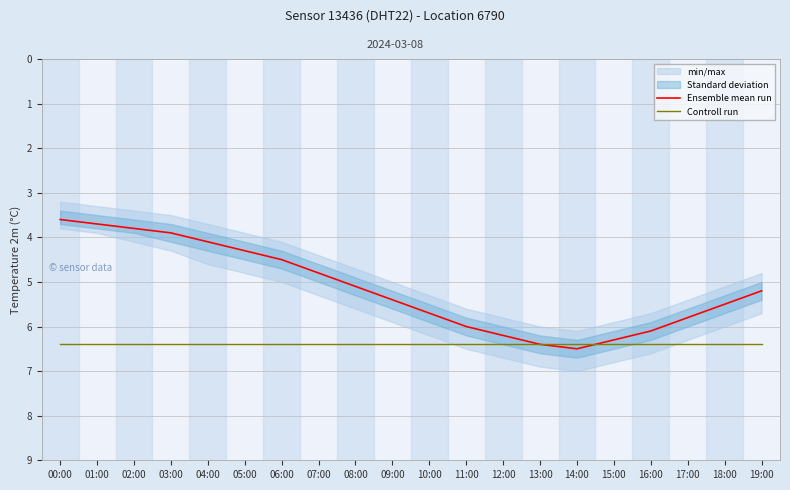

The value of Ensemble mean run at 05:00 is 4.3. True or false?

True